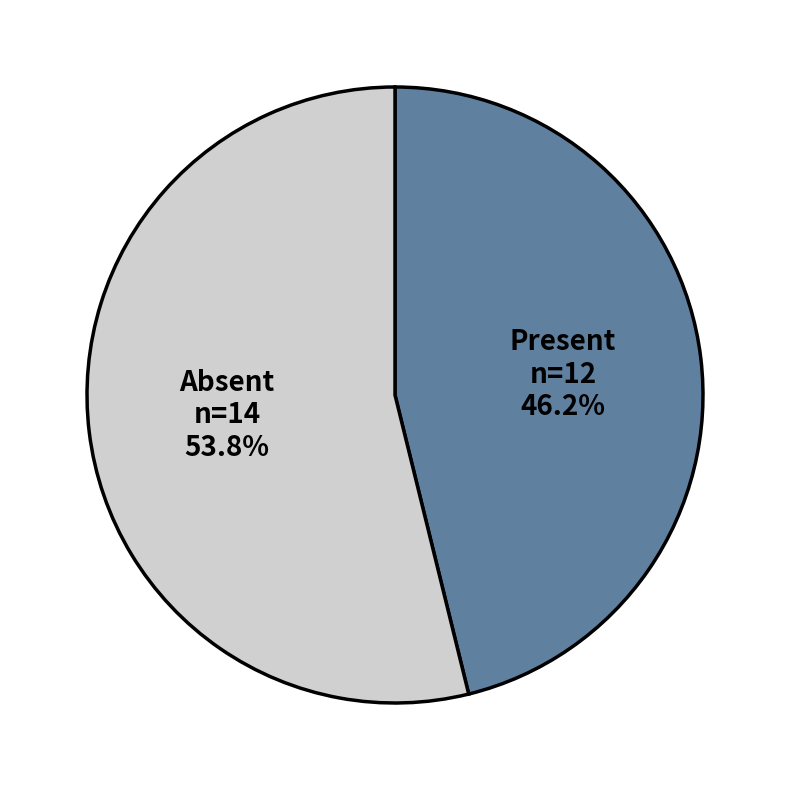

Does any single category account for the majority?

Yes